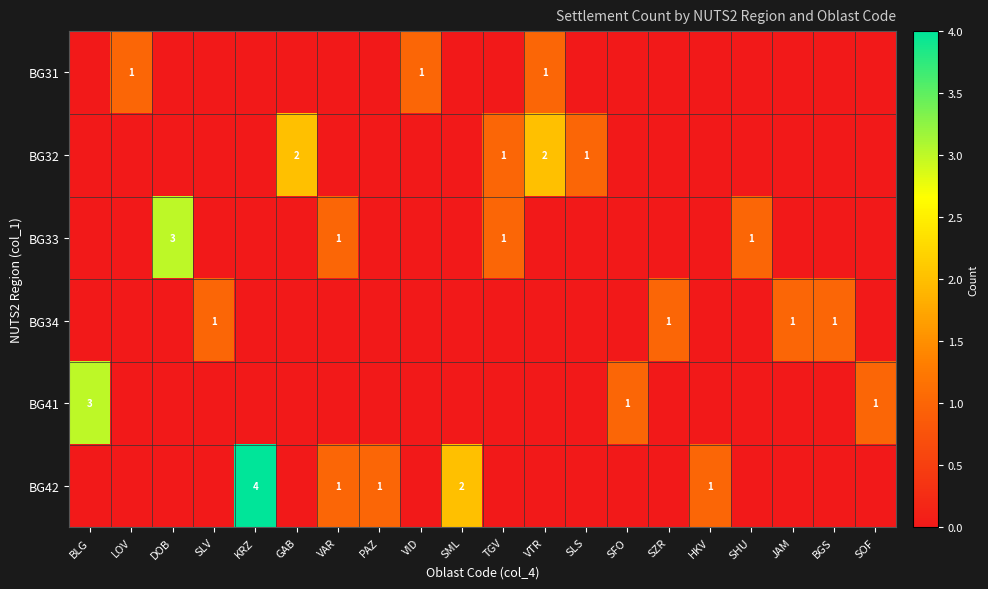

Is it true that BG33 equals 3 at DOB?

True